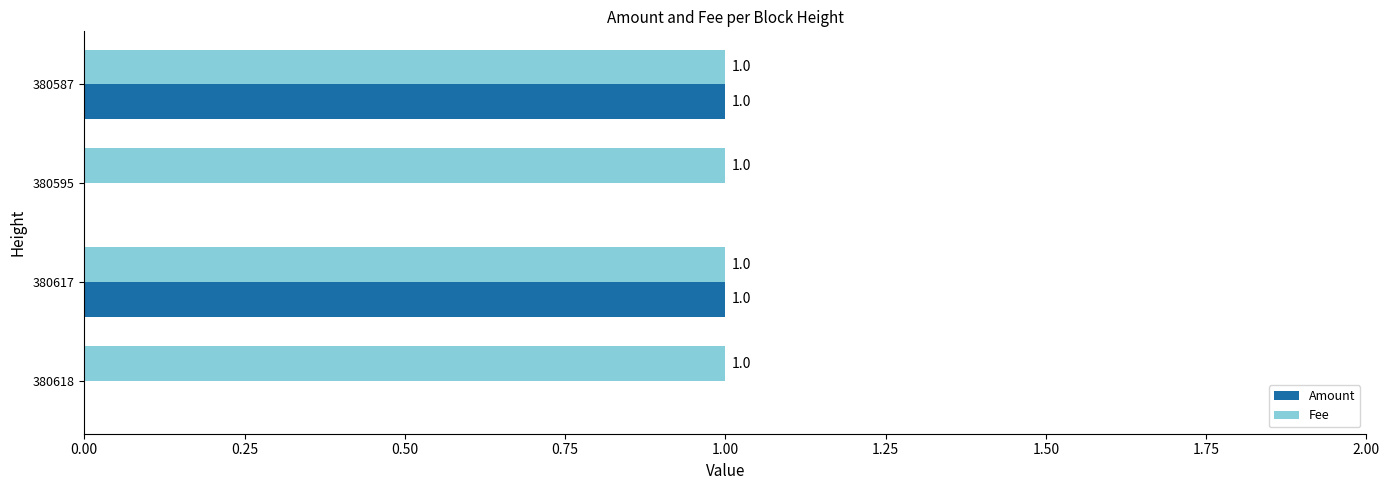

What is the sum of all Fee values?

4